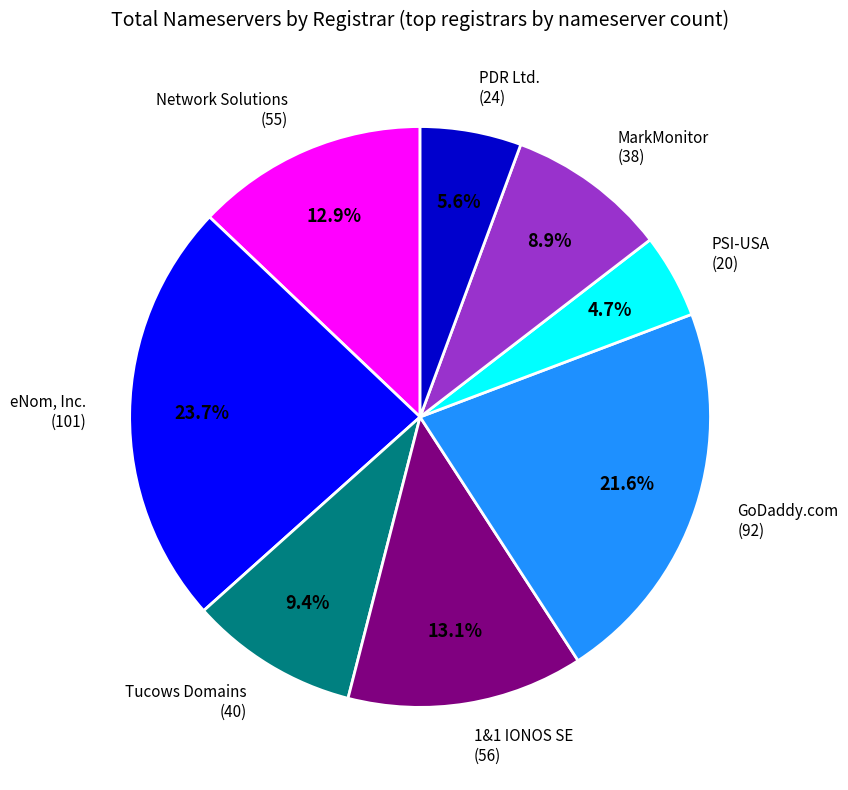

Which has a higher value, MarkMonitor (38) or Network Solutions (55)?

Network Solutions (55)